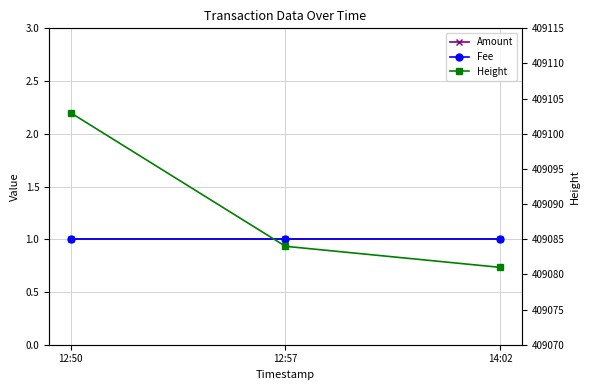

How many categories are shown in the chart?

3